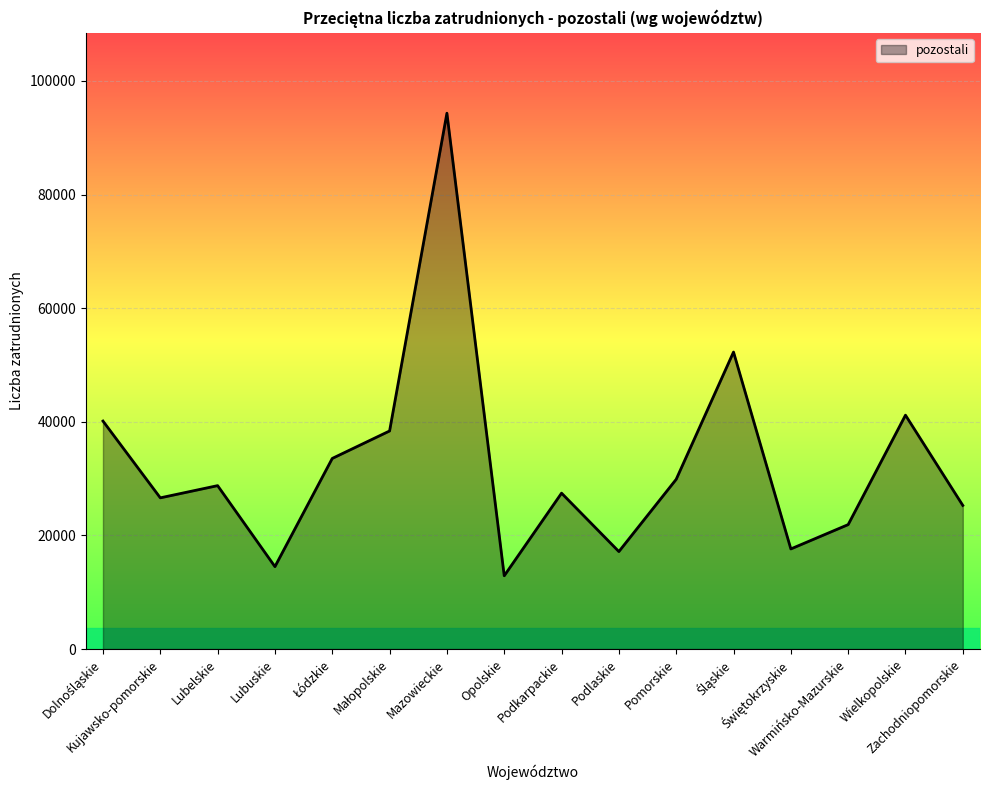

At which category does the chart reach its peak across all series?

Mazowieckie